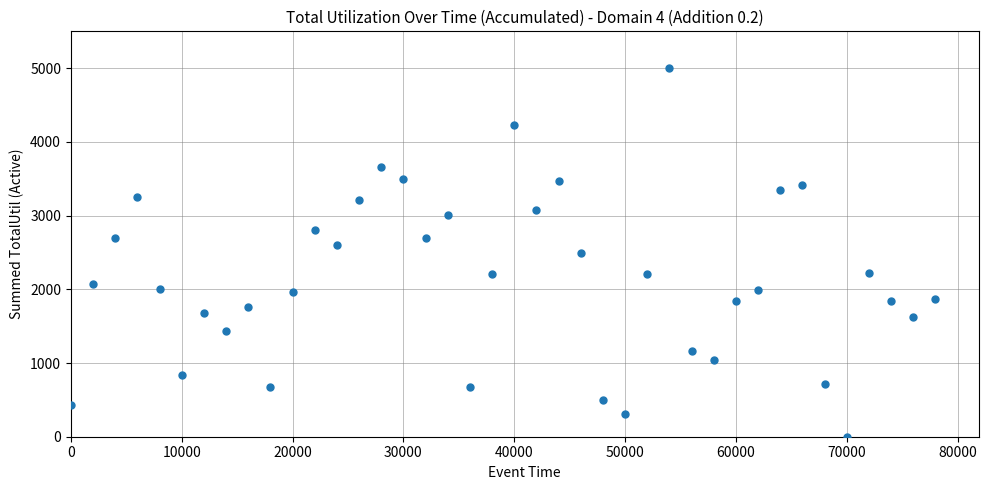

What is the range of X values (max minus min)?

78000.0